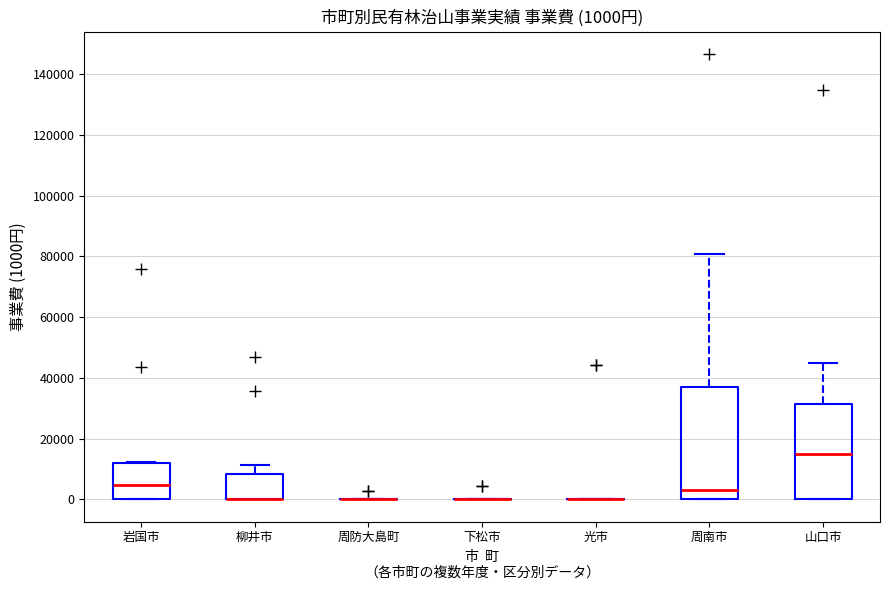

Comparing the boxes themselves (not the whiskers), which one is the tallest?

周南市